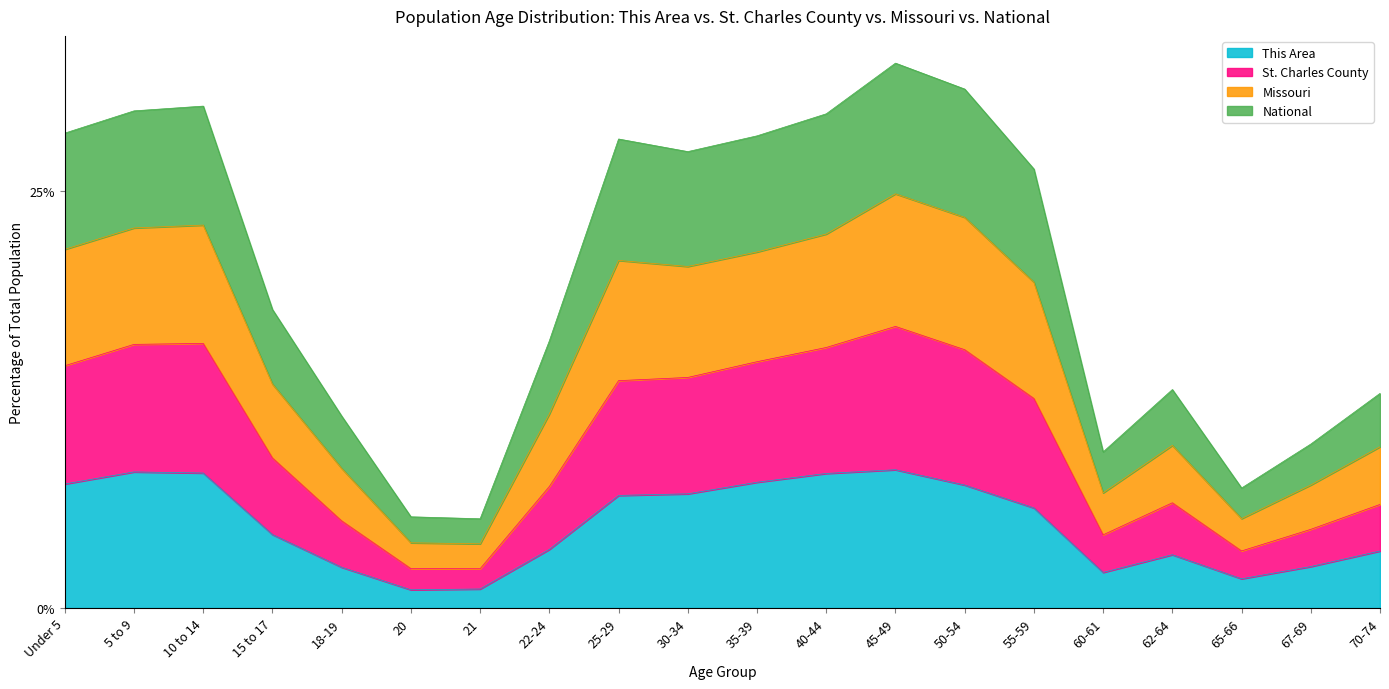

What is the lowest value of the This Area series?

1.1